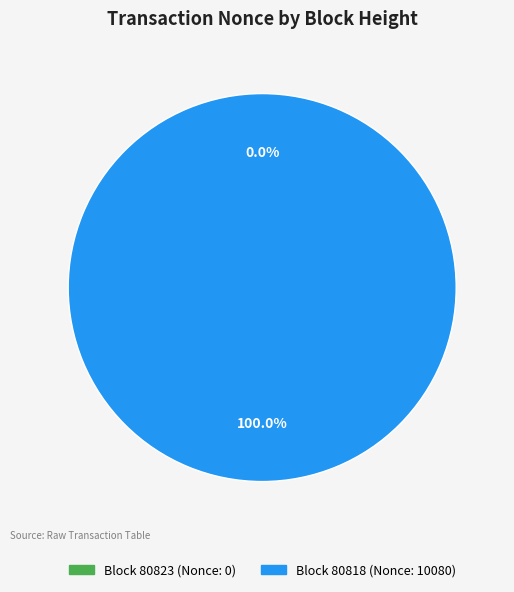

How many slices are in this pie chart?

2